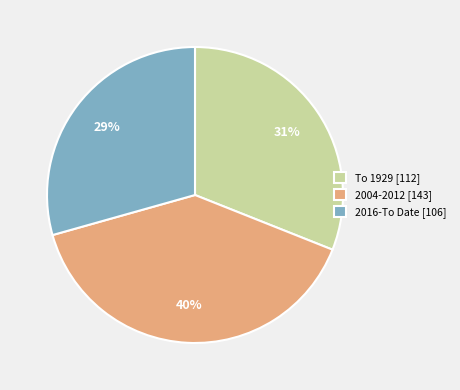

Rank the categories by value from lowest to highest.

2016-To Date, To 1929, 2004-2012